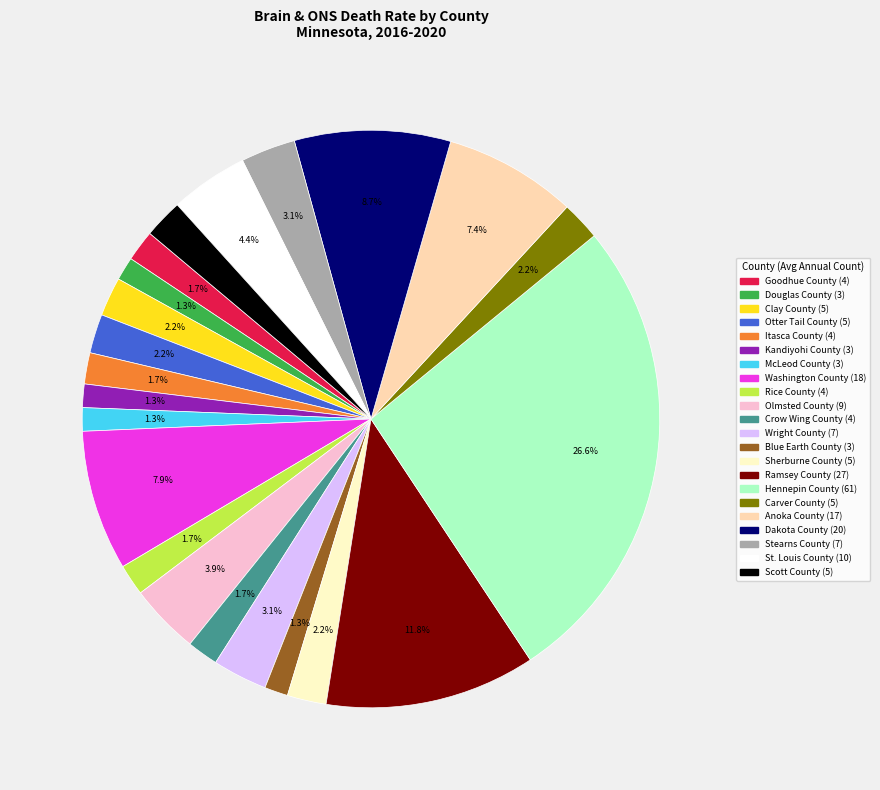

What is the largest slice in the pie chart?

Hennepin County